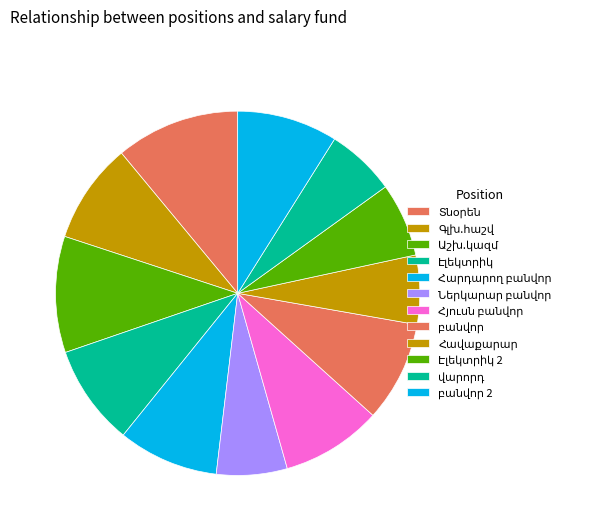

Count the number of slices in the pie.

12